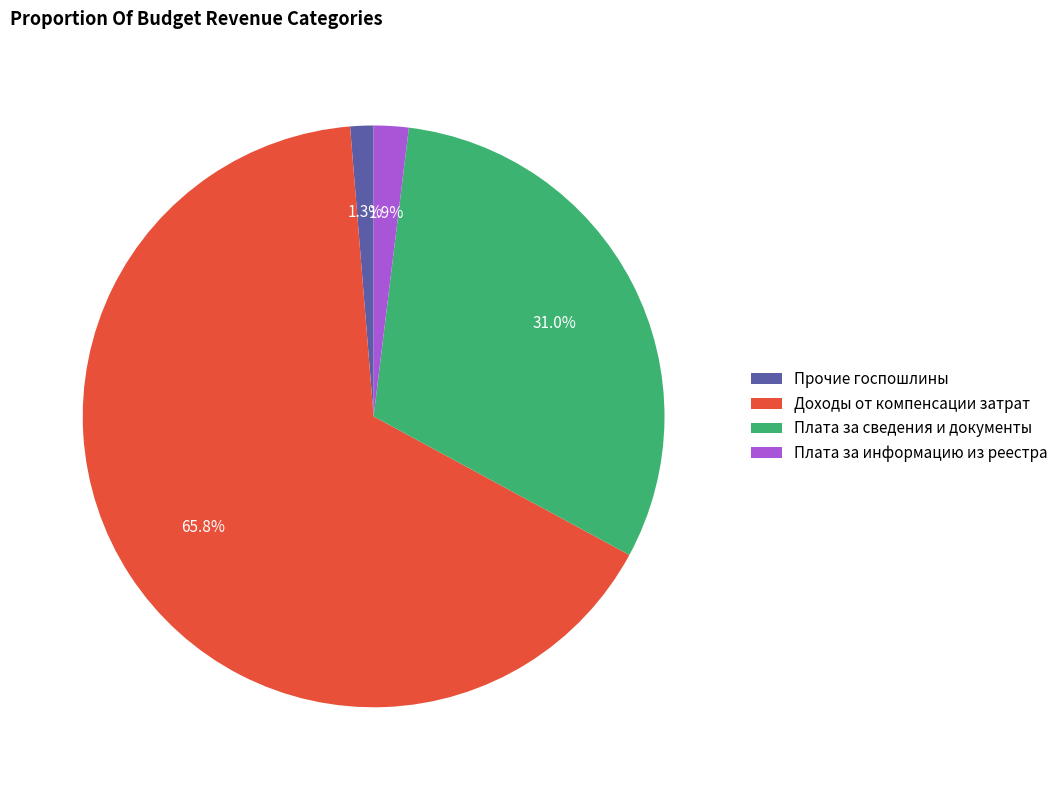

Which category has the biggest portion of the pie?

Доходы от компенсации затрат